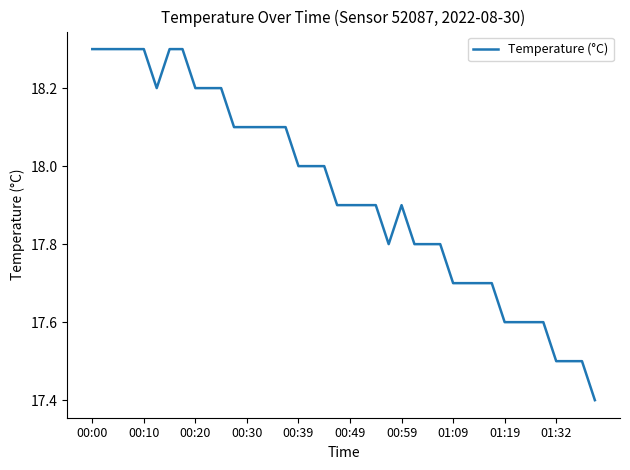

What is the smallest value displayed?

17.4